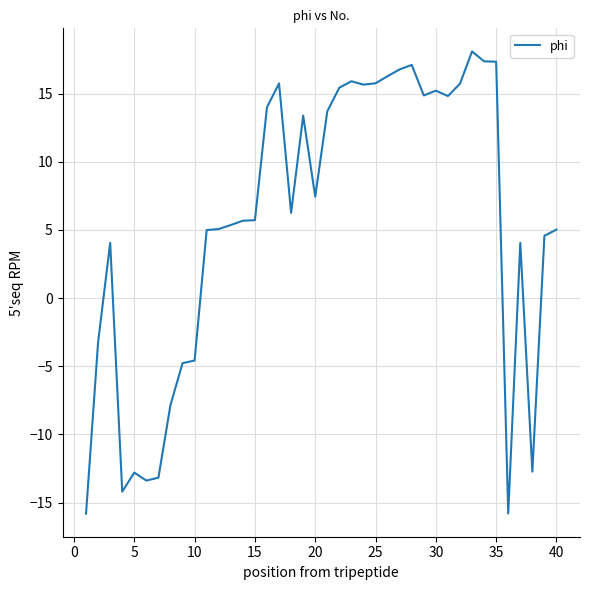

What is the greatest value displayed?

18.1